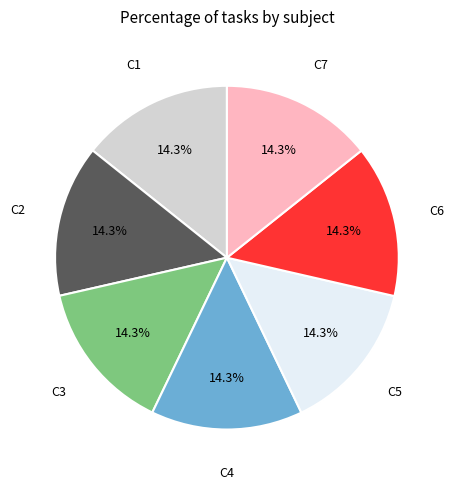

Is there a majority slice in this chart?

No